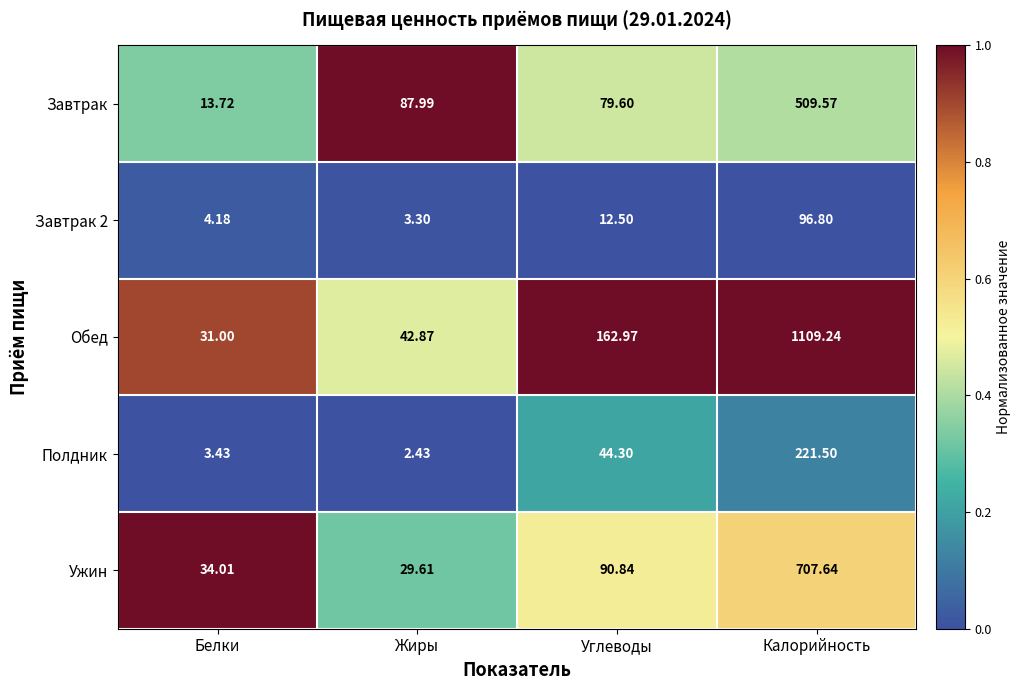

Which series has the largest total across all categories?

Обед